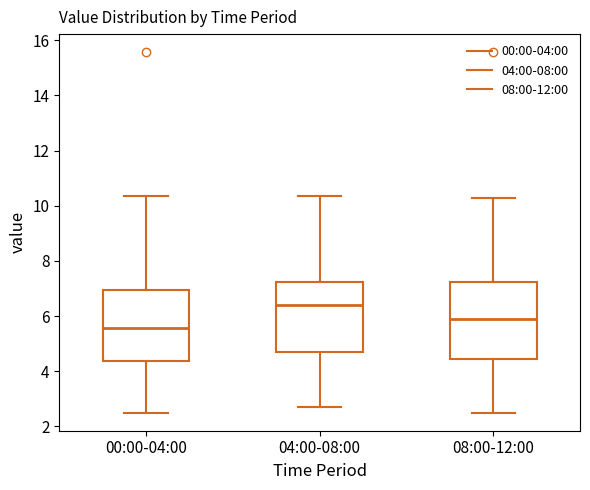

Reading left to right, transcribe this box plot: for each box, give where its median line is, the range the box spans, and where its two whiskers end, as read against the y-axis. The values are not printed on the chart, so give them approximately, as read against the axis.

00:00-04:00: median 5.6, box 4.4 to 7.0, whiskers 2.6 to 10.4
04:00-08:00: median 6.4, box 4.8 to 7.2, whiskers 2.8 to 10.4
08:00-12:00: median 5.8, box 4.4 to 7.2, whiskers 2.6 to 10.4